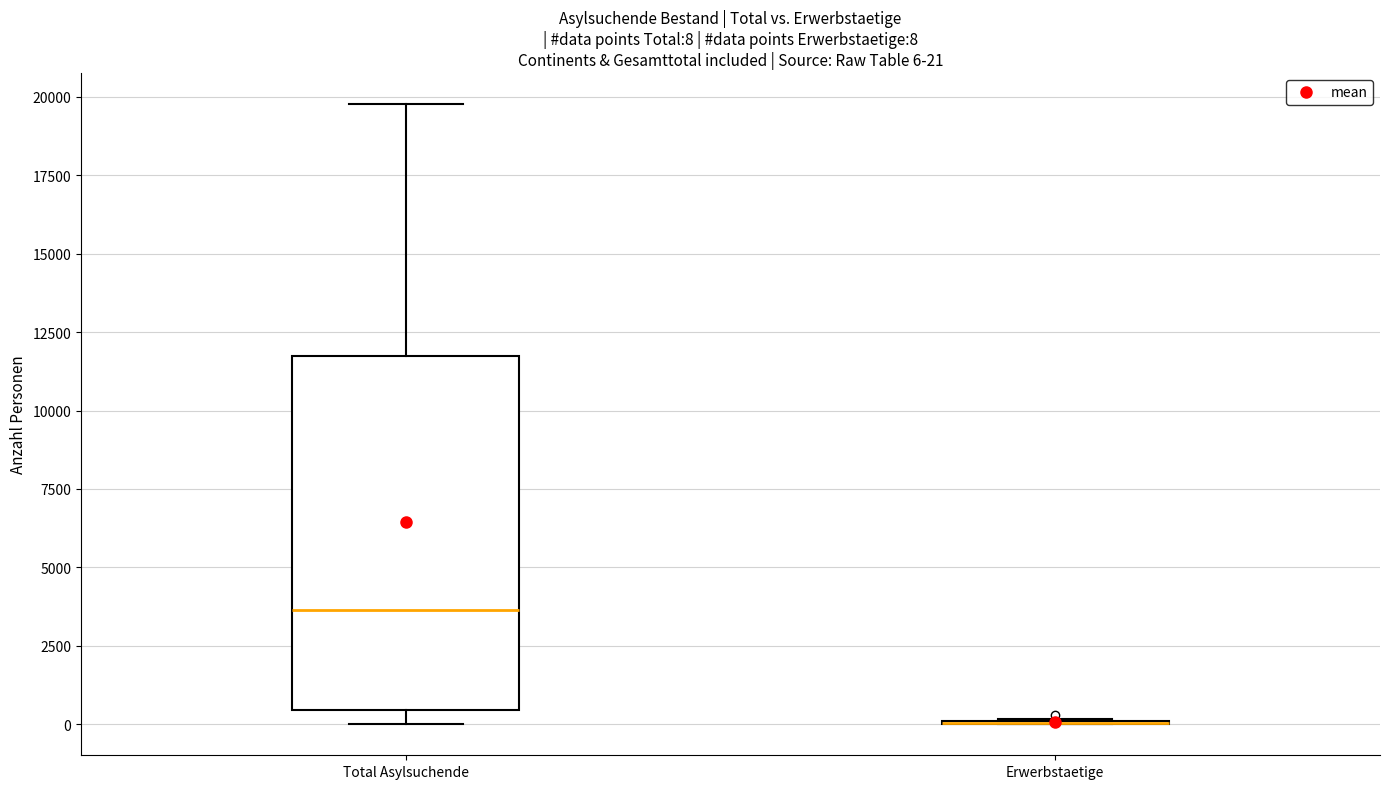

Which box is the tallest, from its lower edge to its upper edge?

Total Asylsuchende